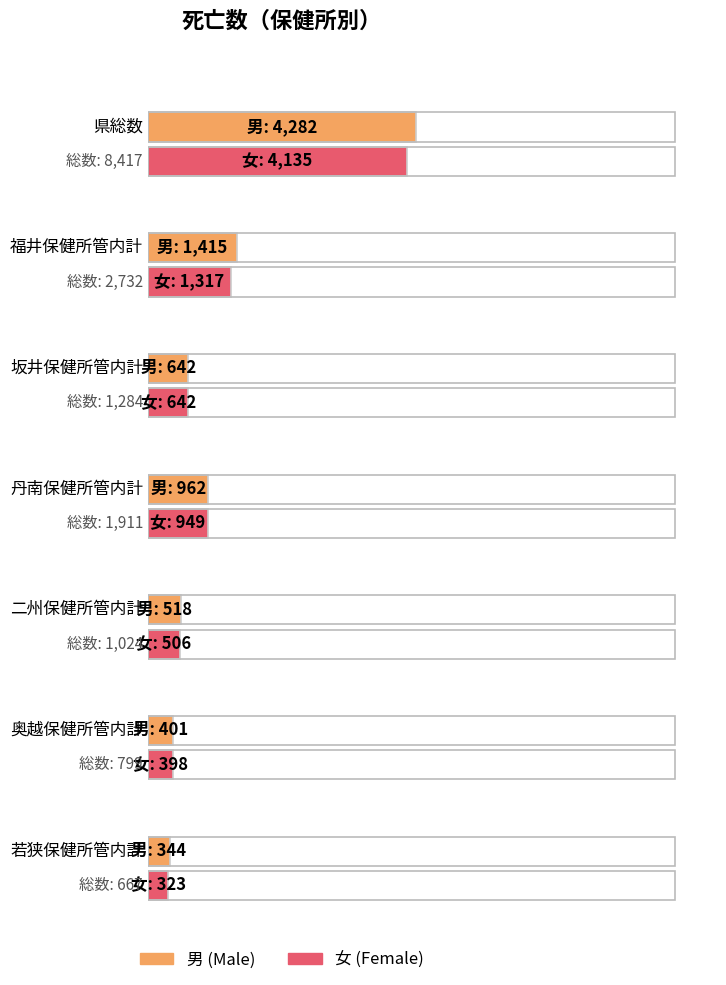

Which category has the lowest value across all series?

若狭保健所管内計